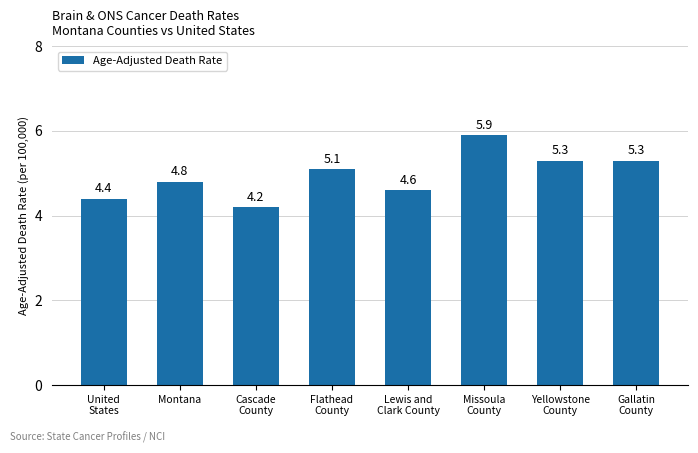

At which label does the data first exceed 5?

Flathead
County